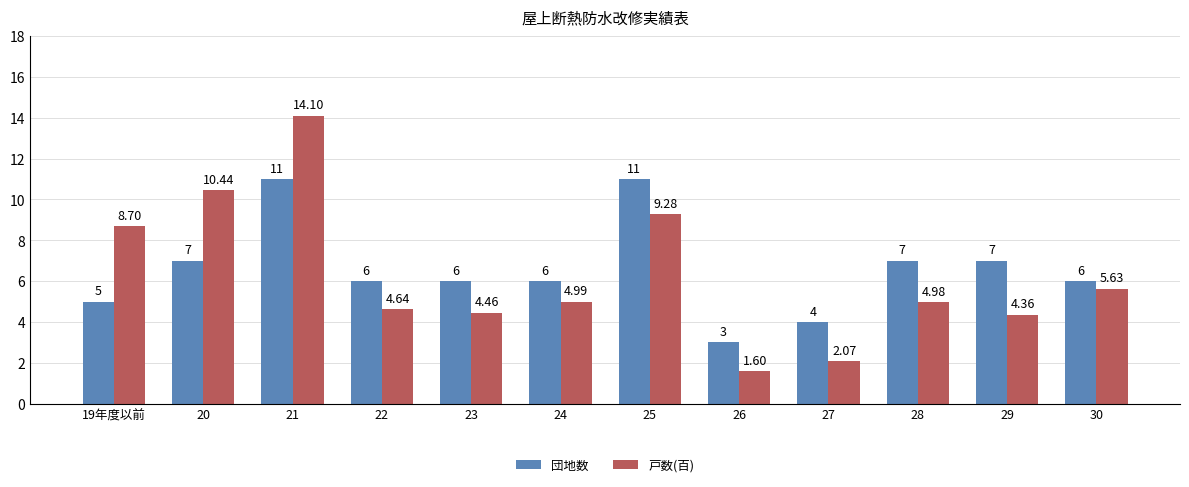

Is it true that 戸数(百) equals 8.2 at 22?

False